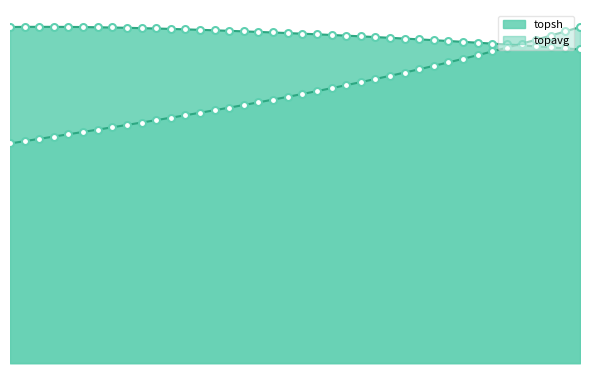

Is it true that topavg equals 0.2 at 0.13?

False